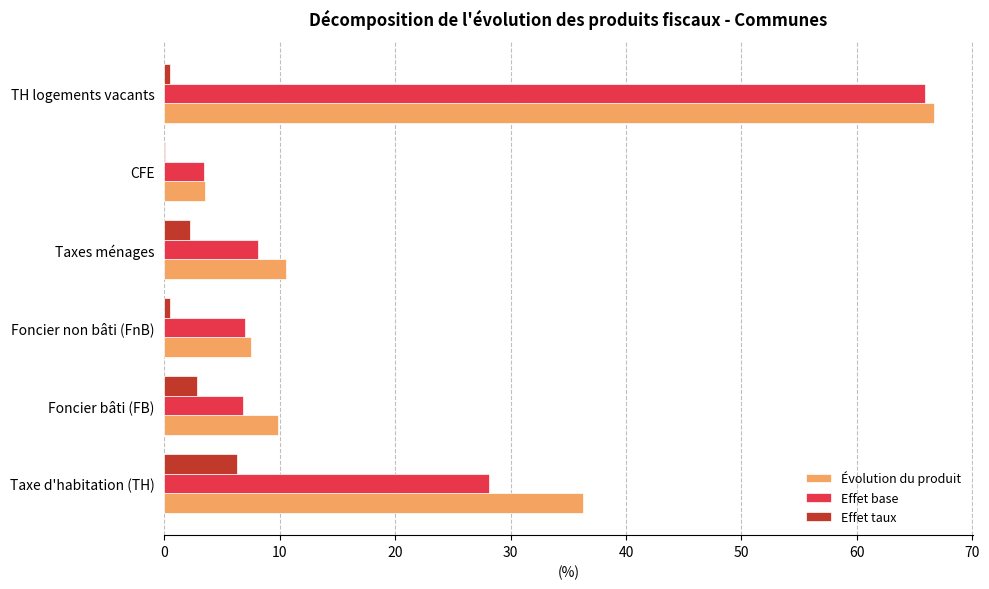

What is the sum of all Effet base values?

119.3